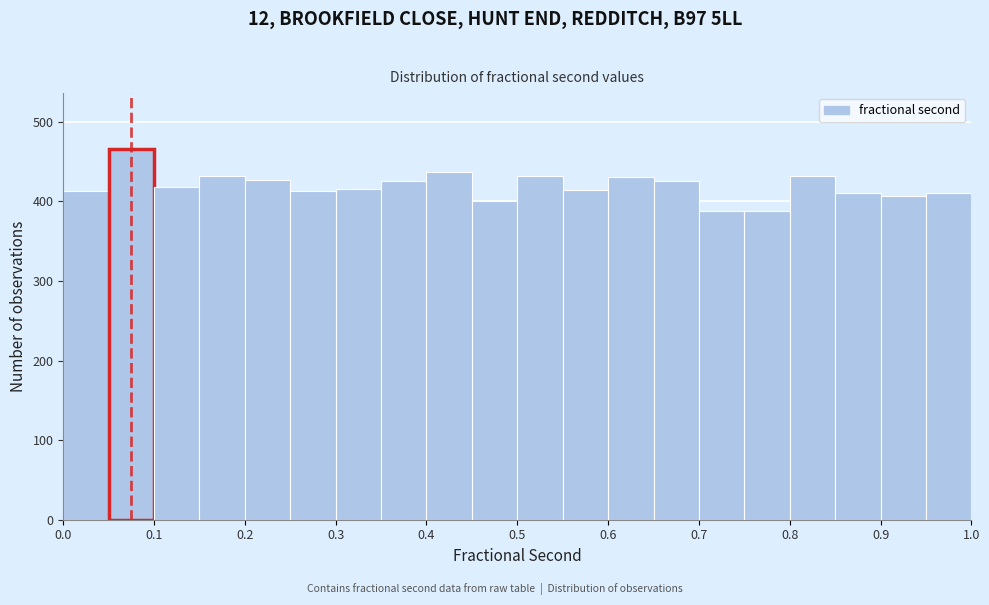

Which range on the x-axis has the tallest bar?

0.05 to 0.10